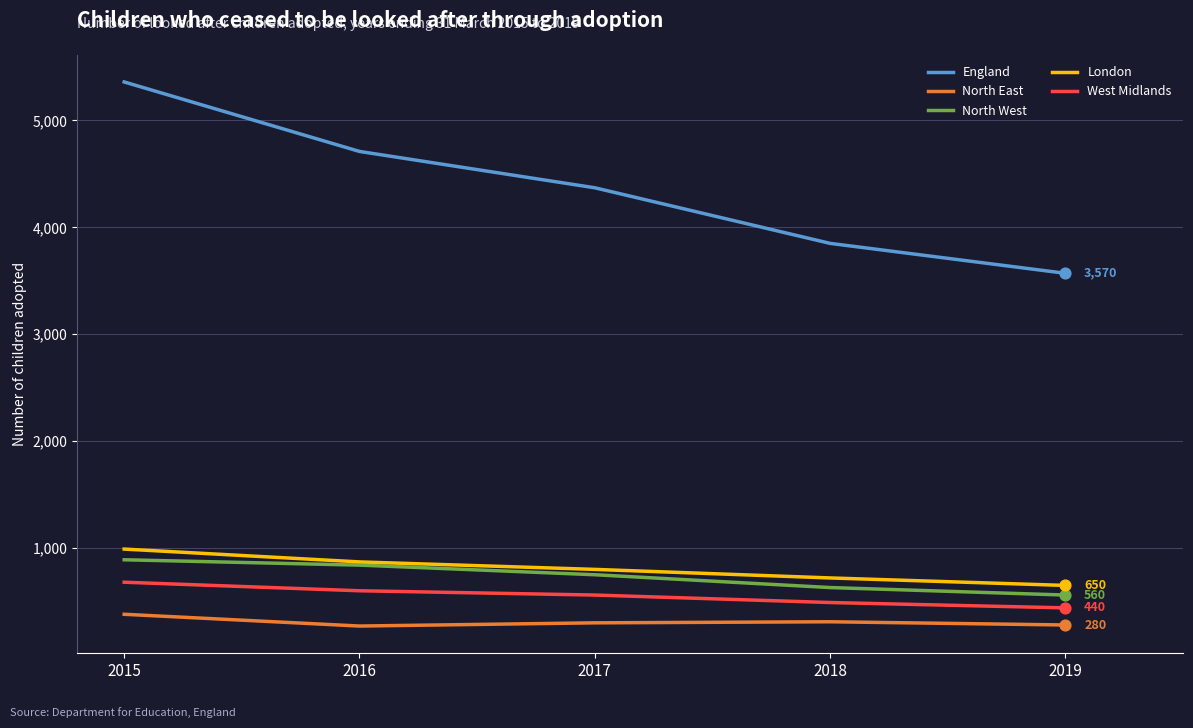

Which series has the widest spread of values?

England